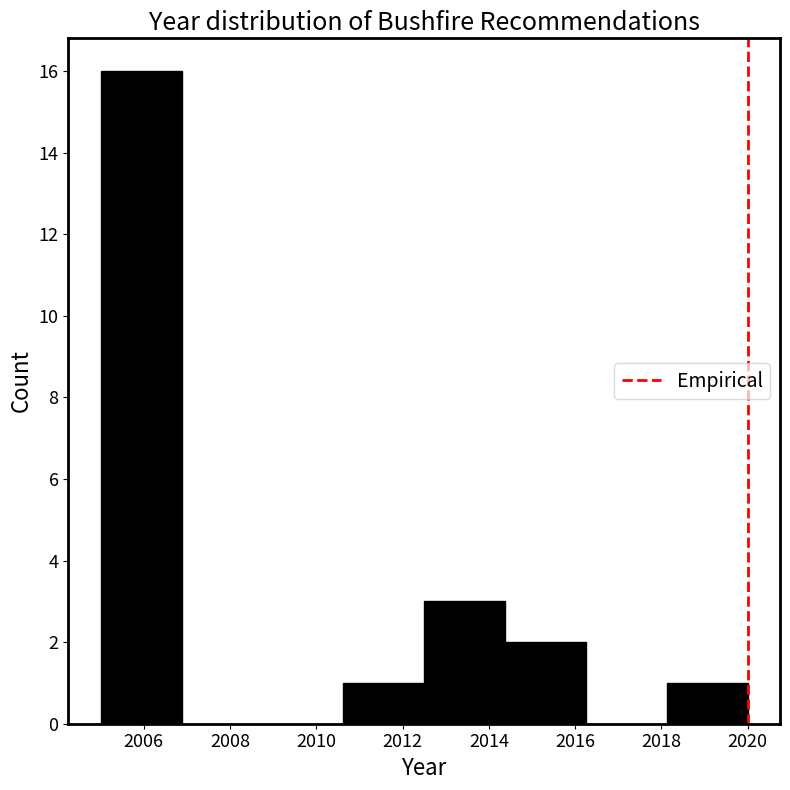

How tall is the bar that spans 2012.6 to 2014.4 on the x-axis? Neither the bar edges nor the heights are printed on the chart, so give them approximately, as read against the axes.

3